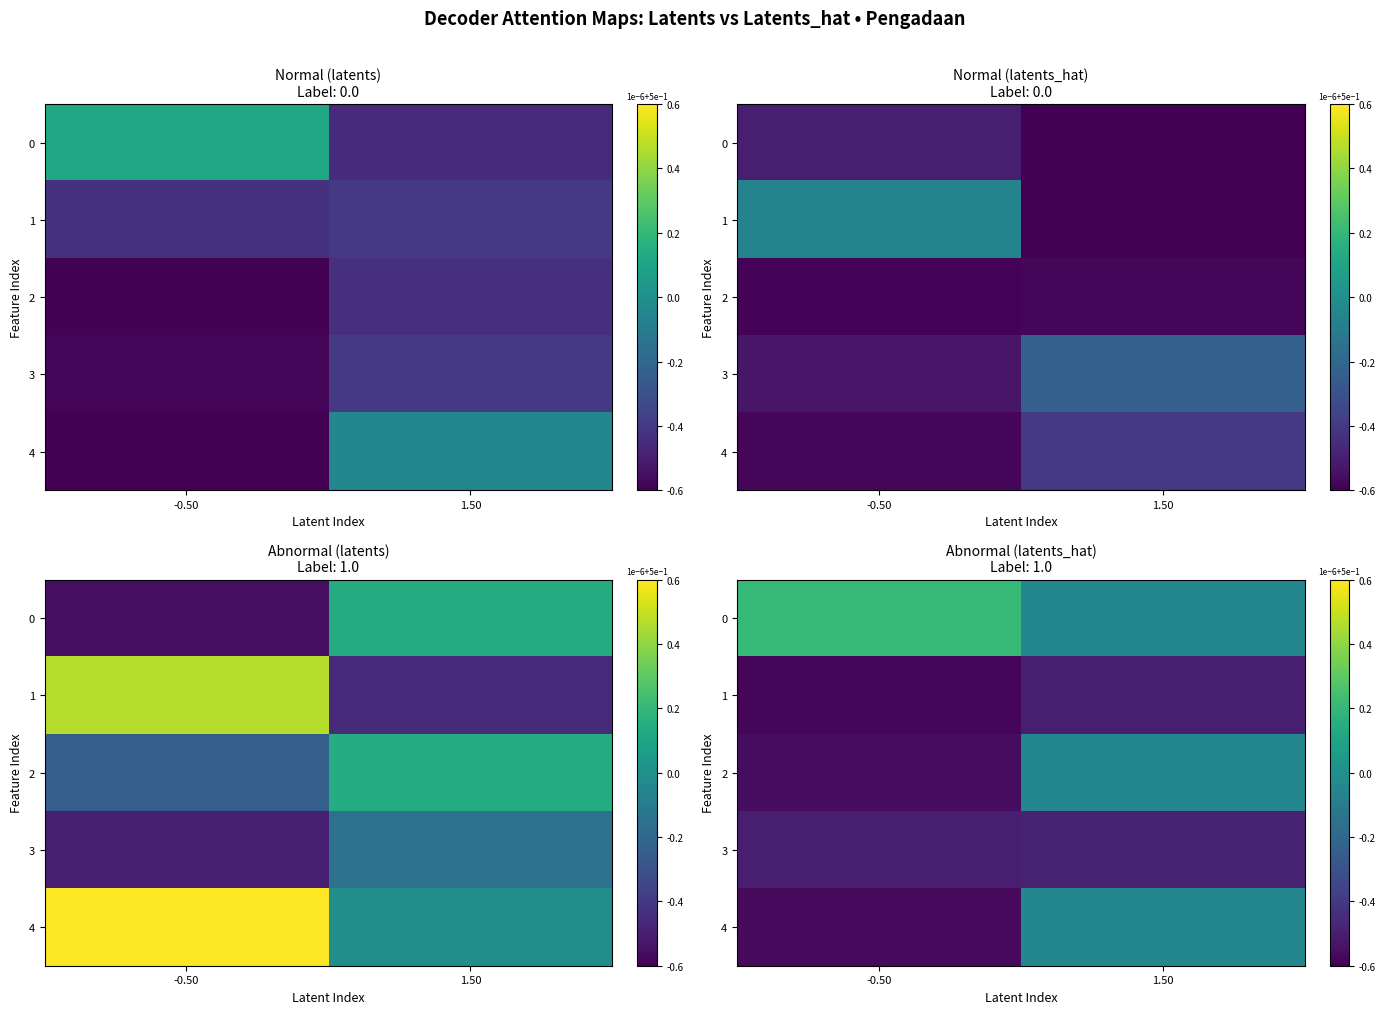

Is the value of 0 at -0.50 greater than the value of 3 at -0.50?

Yes